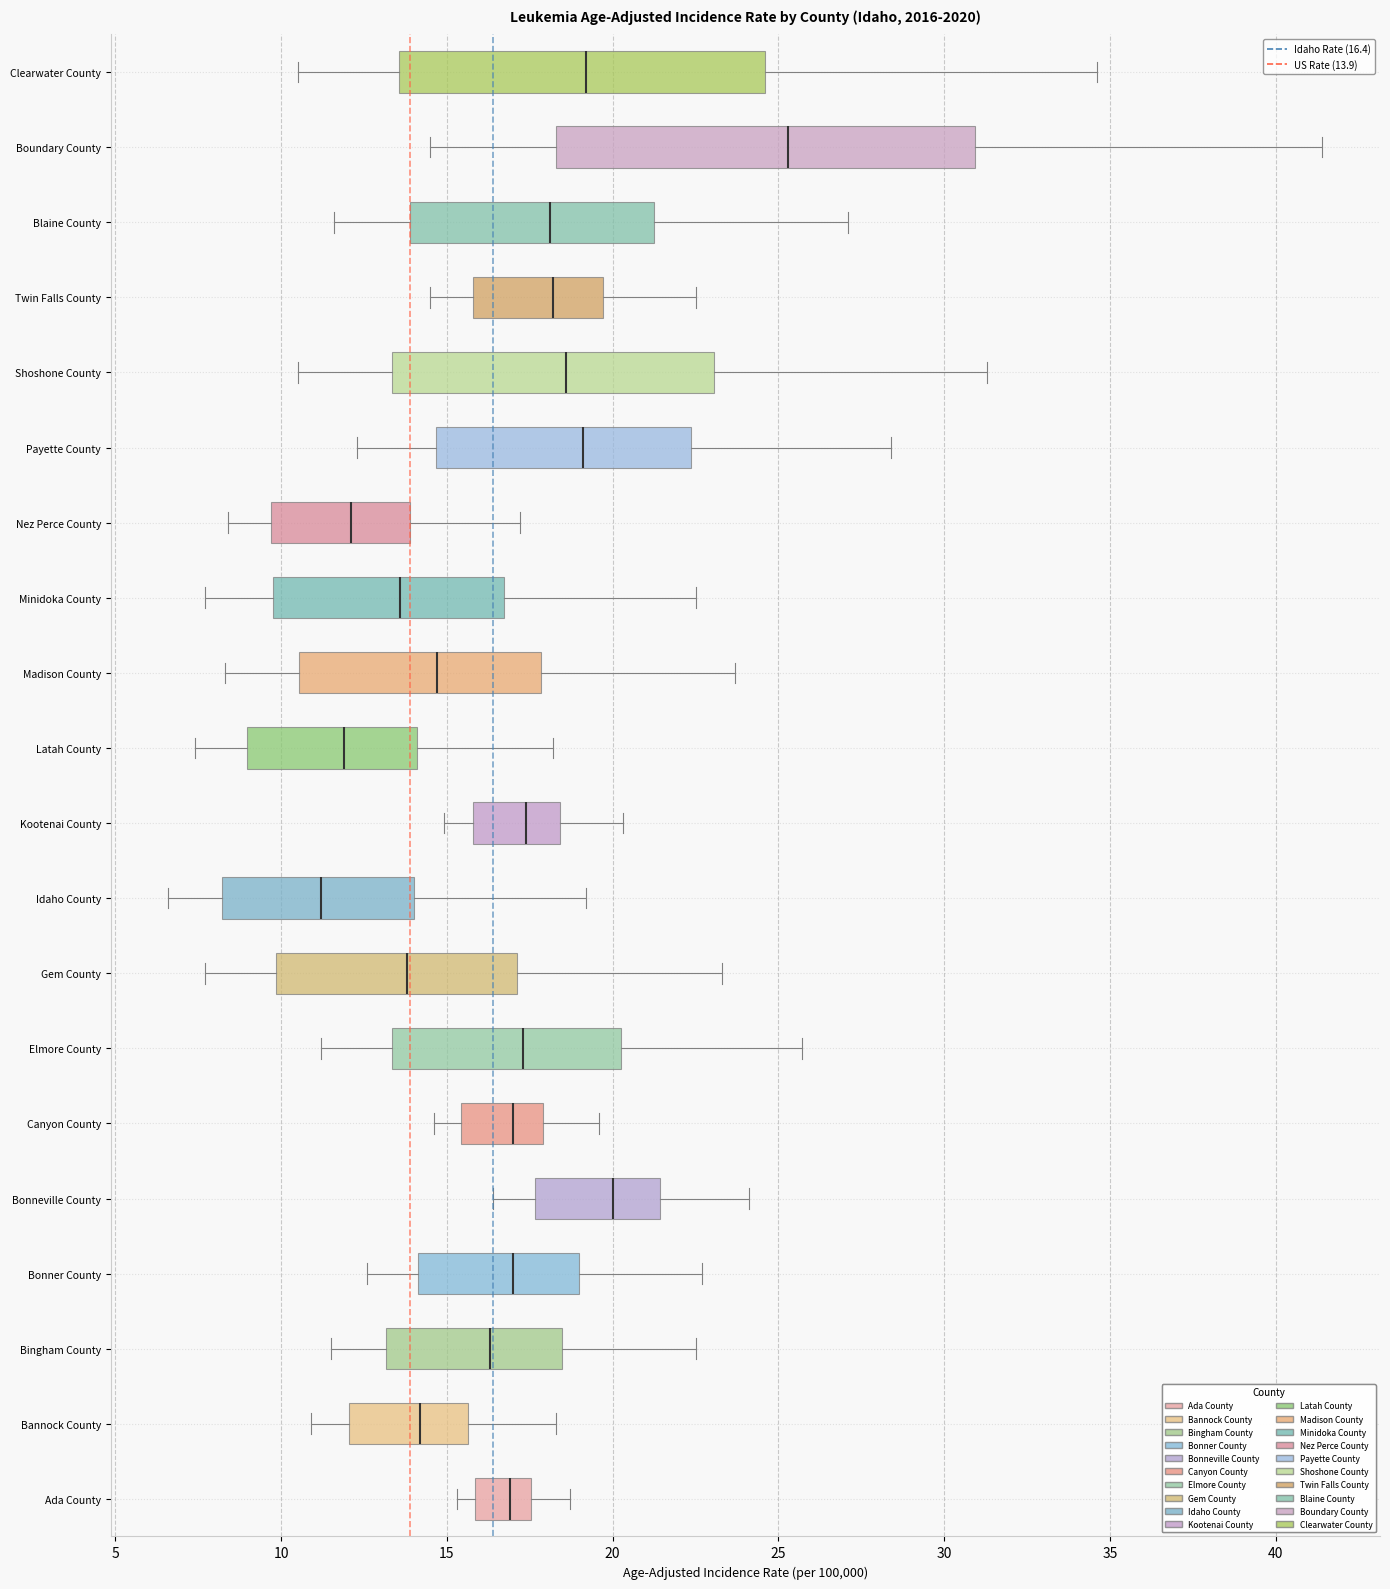

Reading bottom to top, read every box against the x-axis: the position of its median line, the range the box covers, and the ends of its whiskers. The values are not printed on the chart, so give them approximately, as read against the axis.

Ada County: median 17.0, box 16.0 to 17.5, whiskers 15.5 to 18.5
Bannock County: median 14.0, box 12.0 to 15.5, whiskers 11.0 to 18.5
Bingham County: median 16.5, box 13.0 to 18.5, whiskers 11.5 to 22.5
Bonner County: median 17.0, box 14.0 to 19.0, whiskers 12.5 to 22.5
Bonneville County: median 20.0, box 17.5 to 21.5, whiskers 16.5 to 24.0
Canyon County: median 17.0, box 15.5 to 18.0, whiskers 14.5 to 19.5
Elmore County: median 17.5, box 13.5 to 20.0, whiskers 11.0 to 25.5
Gem County: median 14.0, box 10.0 to 17.0, whiskers 7.5 to 23.5
Idaho County: median 11.0, box 8.0 to 14.0, whiskers 6.5 to 19.0
Kootenai County: median 17.5, box 16.0 to 18.5, whiskers 15.0 to 20.5
Latah County: median 12.0, box 9.0 to 14.0, whiskers 7.5 to 18.0
Madison County: median 14.5, box 10.5 to 18.0, whiskers 8.5 to 23.5
Minidoka County: median 13.5, box 10.0 to 16.5, whiskers 7.5 to 22.5
Nez Perce County: median 12.0, box 9.5 to 14.0, whiskers 8.5 to 17.0
Payette County: median 19.0, box 14.5 to 22.5, whiskers 12.5 to 28.5
Shoshone County: median 18.5, box 13.5 to 23.0, whiskers 10.5 to 31.5
Twin Falls County: median 18.0, box 16.0 to 19.5, whiskers 14.5 to 22.5
Blaine County: median 18.0, box 14.0 to 21.5, whiskers 11.5 to 27.0
Boundary County: median 25.5, box 18.5 to 31.0, whiskers 14.5 to 41.5
Clearwater County: median 19.0, box 13.5 to 24.5, whiskers 10.5 to 34.5